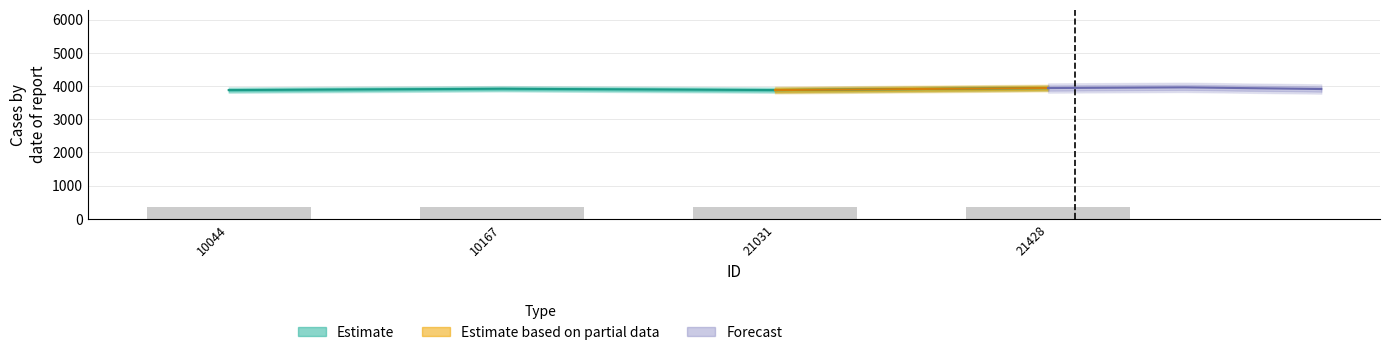

What is the sum of the values at 10167 and 21428?

7854